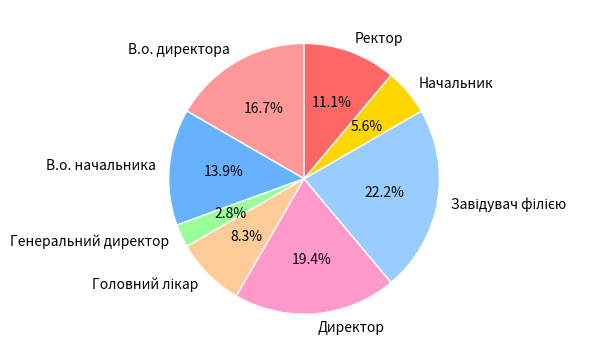

Which slice is the smallest?

Генеральний директор